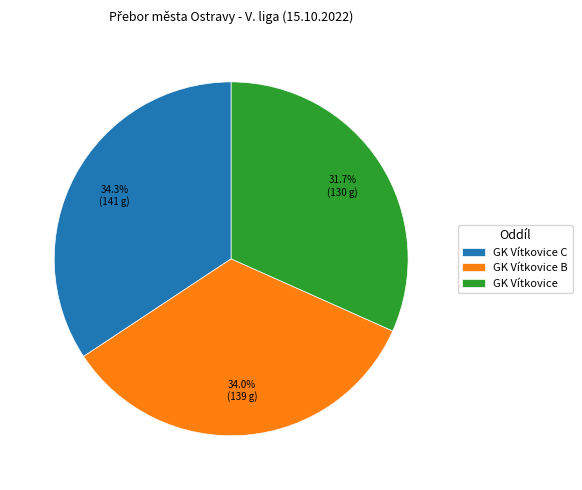

What is the smallest slice in the pie chart?

GK Vítkovice